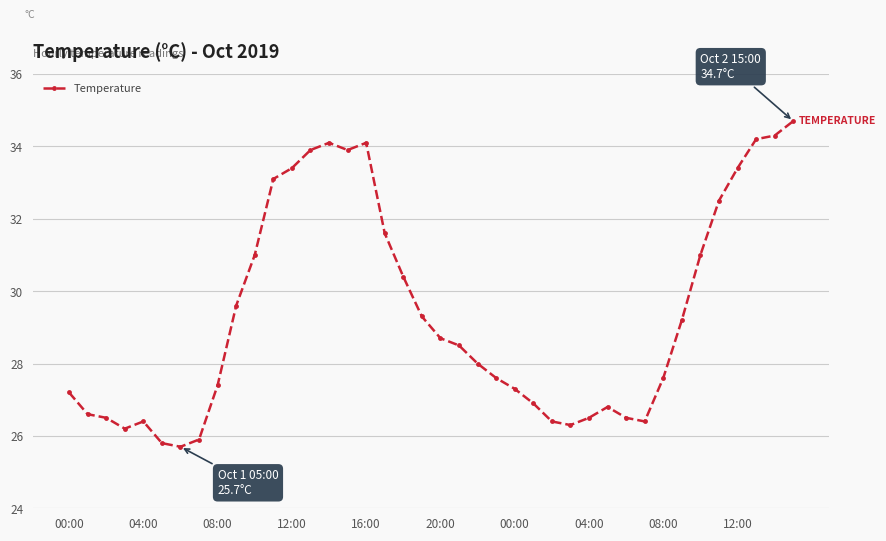

What is the difference between the second highest and second lowest values?

8.5